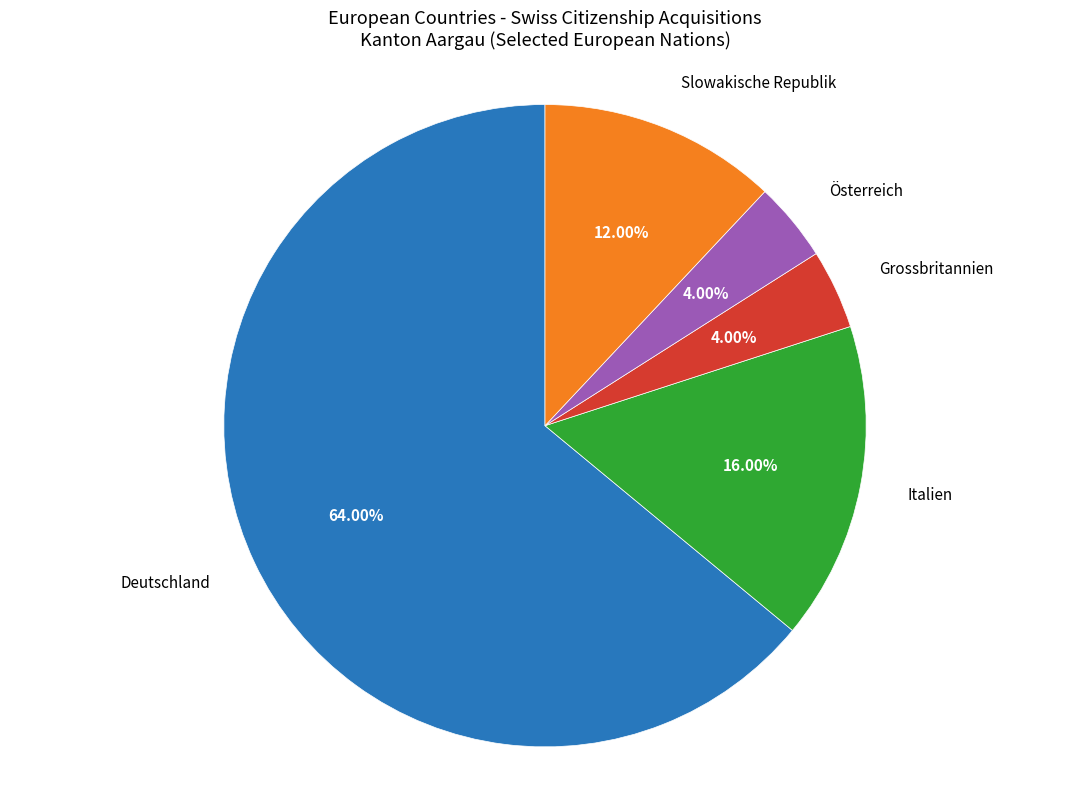

Which slice is the largest?

Deutschland